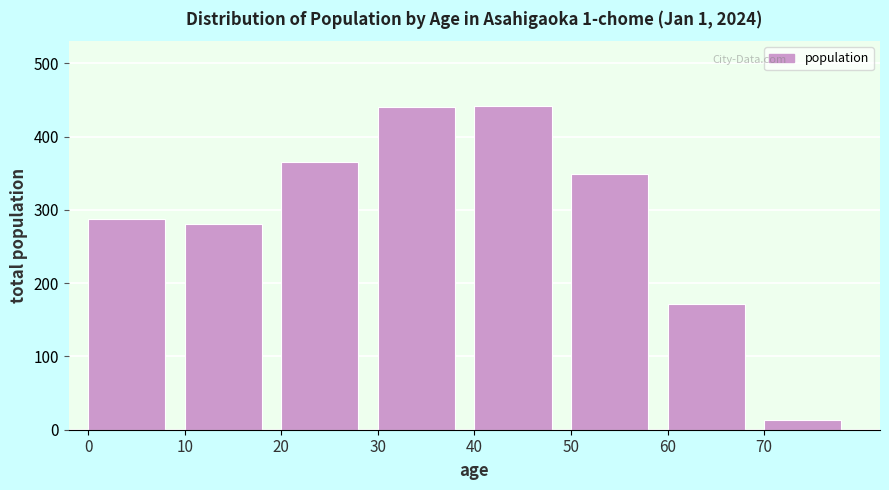

Which category has the lowest value across all series?

70